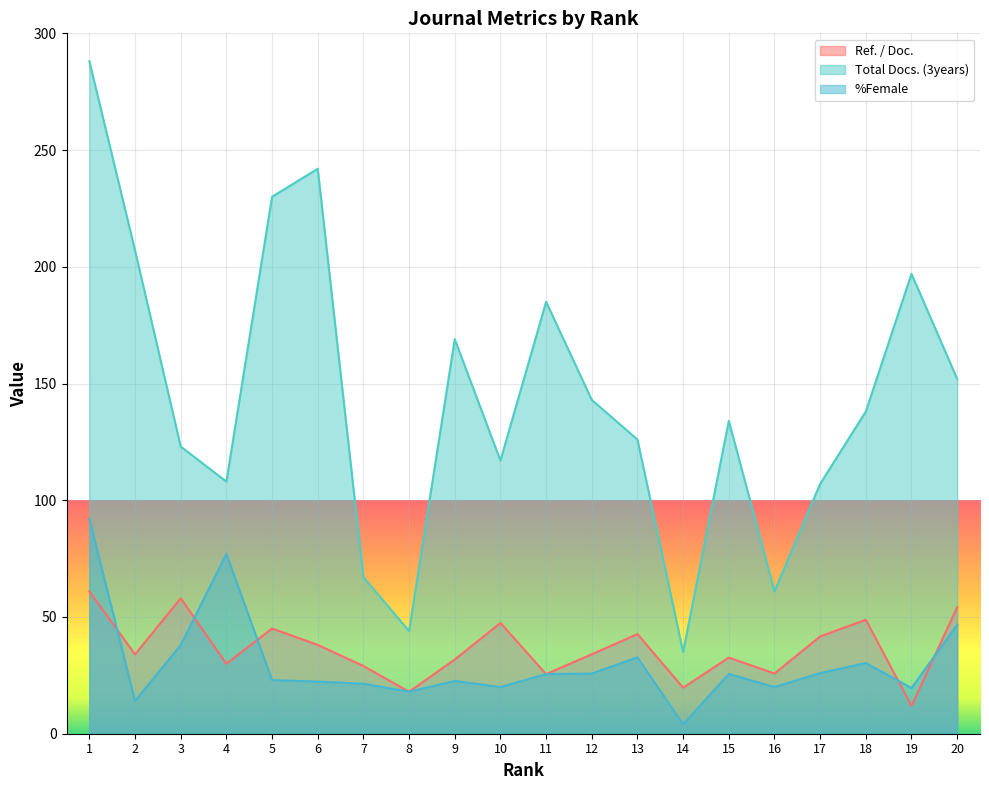

Where does the Total Docs. (3years) series first go above 138?

1